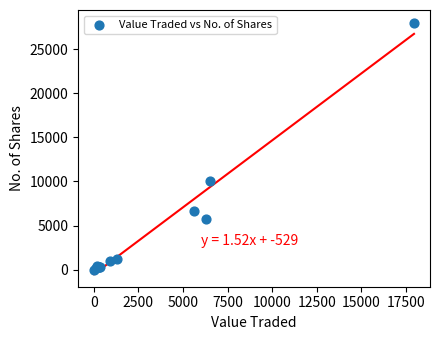

What Y value in the scatter plot is closest to 14007?

10000